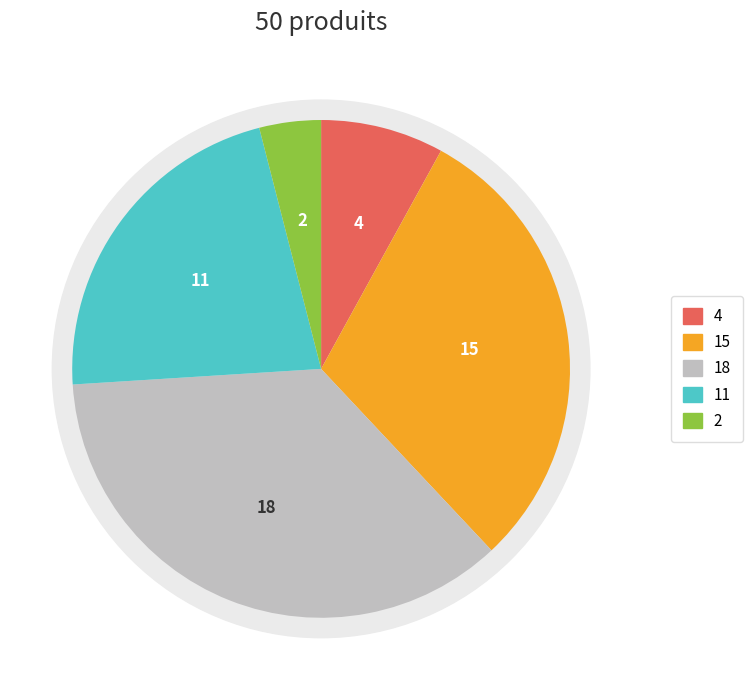

Count the number of slices in the pie.

5